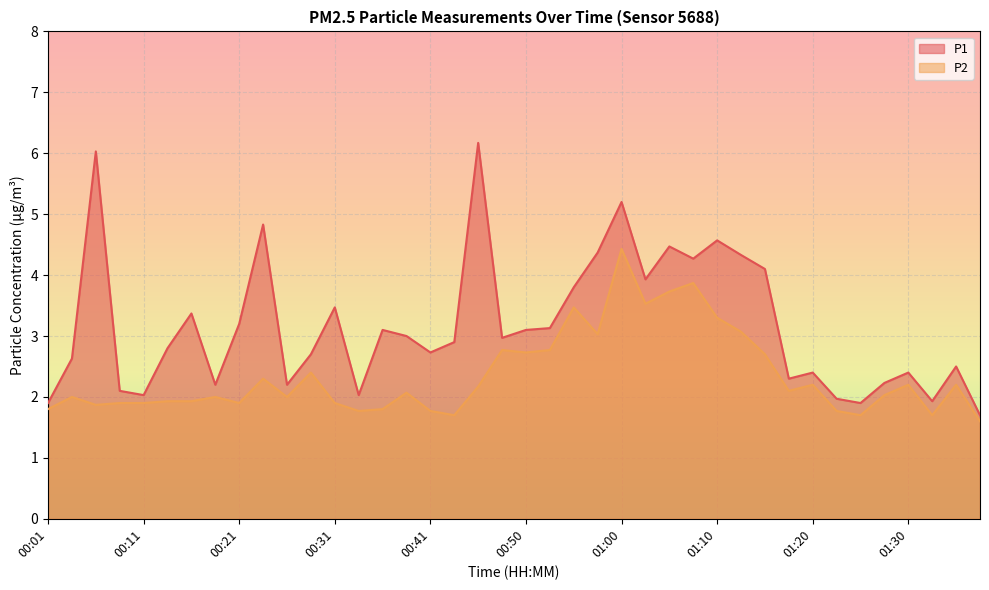

True or false: P2 and P1 intersect in this chart.

False